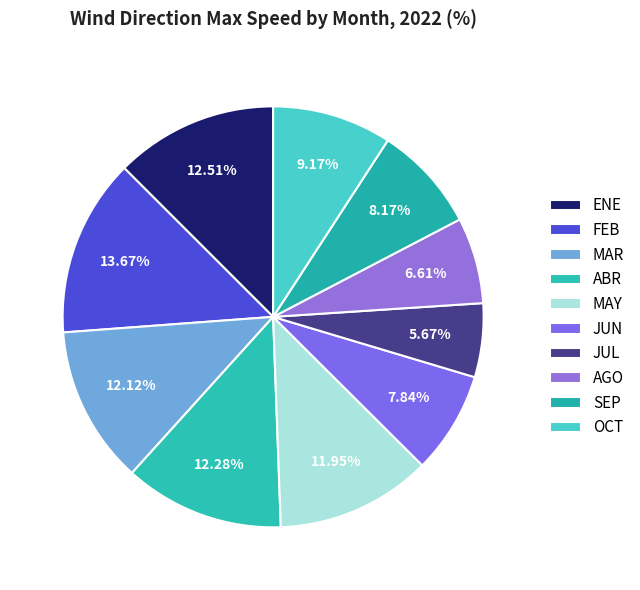

Count the number of slices in the pie.

10